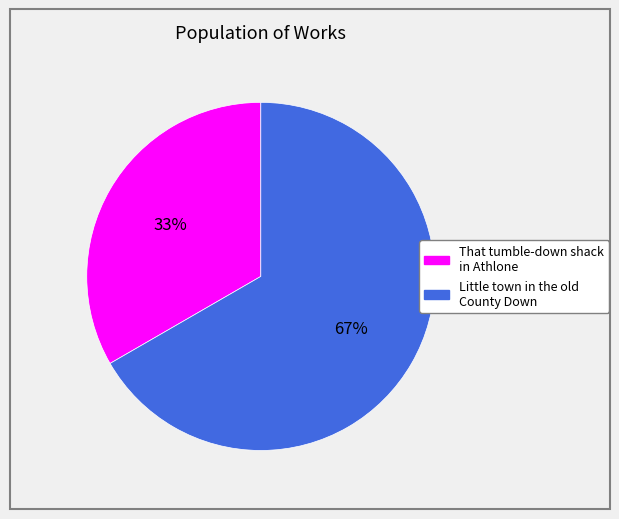

Do That tumble-down shack in Athlone and Little town in the old County Down together represent more than half of the pie?

Yes